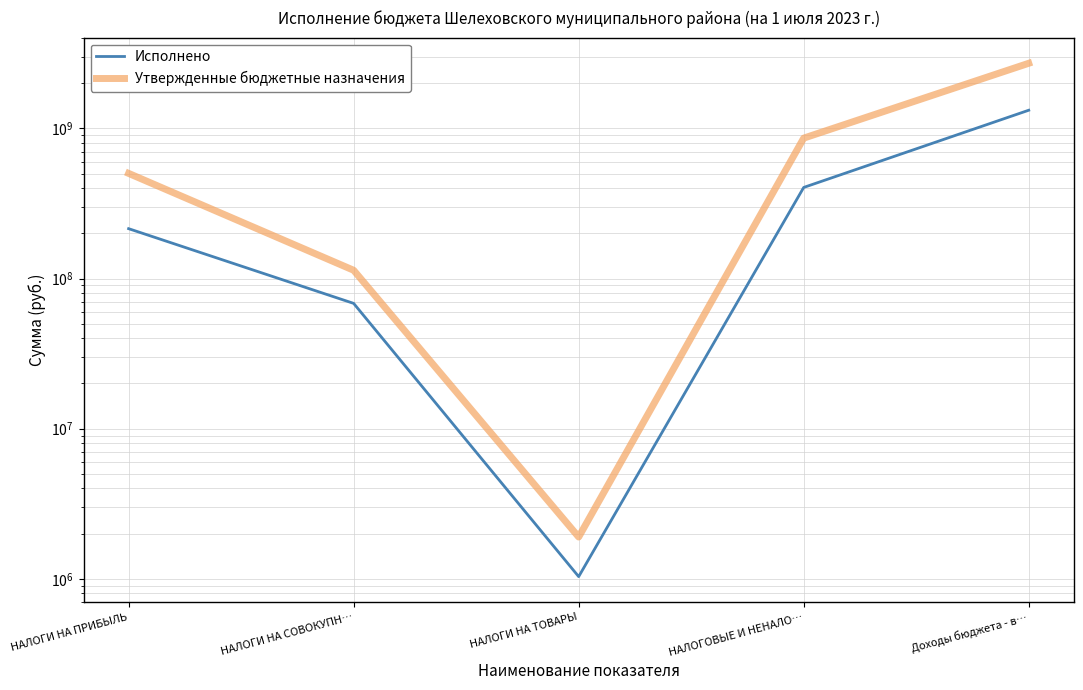

What is the average value of the Утвержденные бюджетные назначения series?

837409999.4